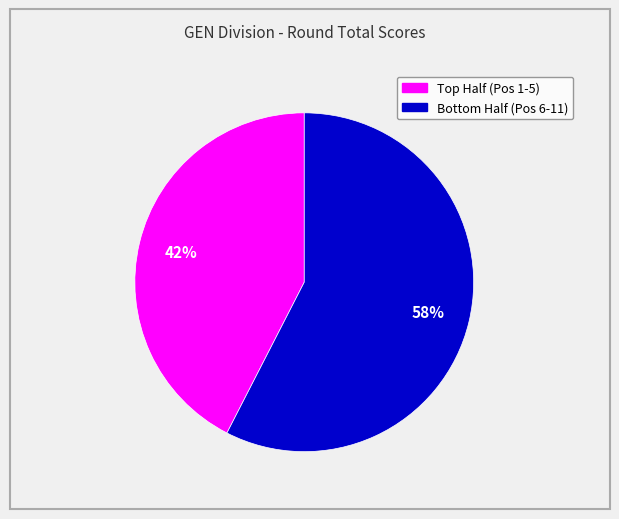

To the nearest percent, what is the average slice percentage?

50%